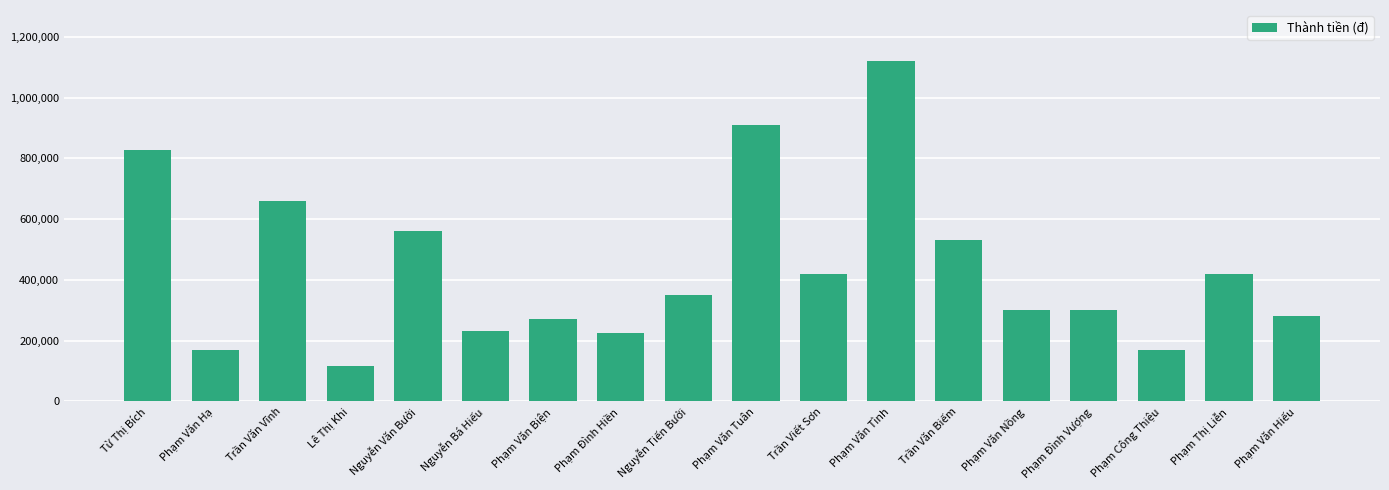

What is the value of the 10th bar from the left?

910000